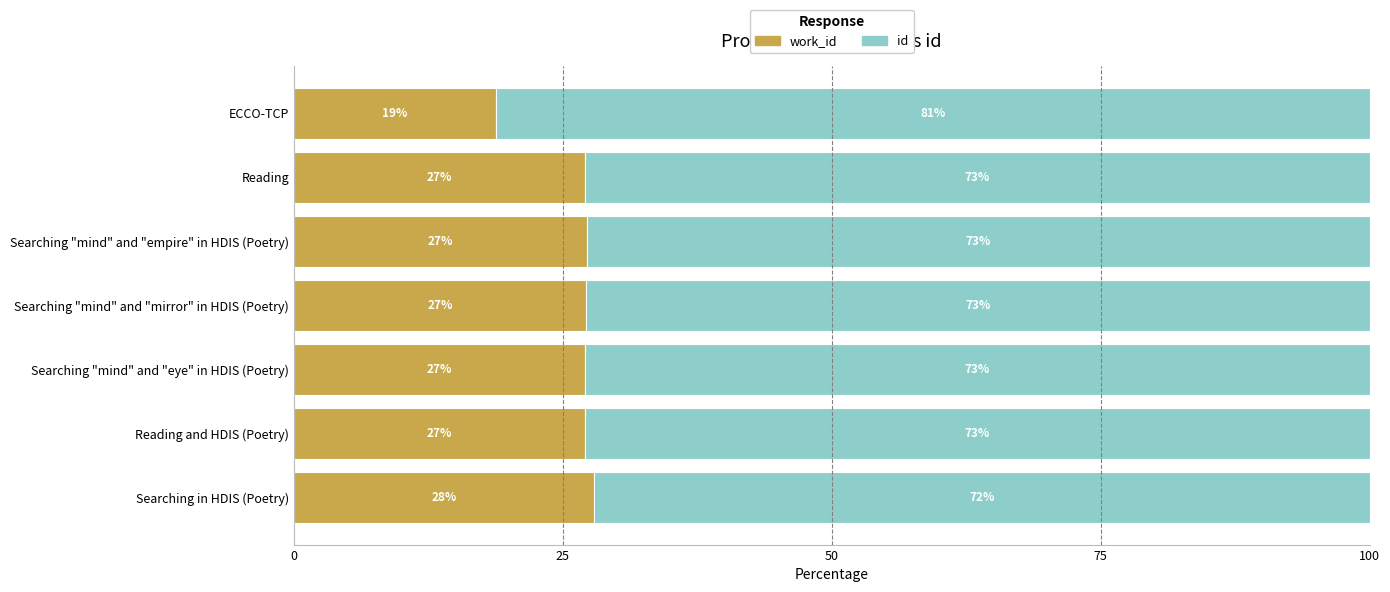

What is the total value across all series at Searching in HDIS (Poetry)?

100.0